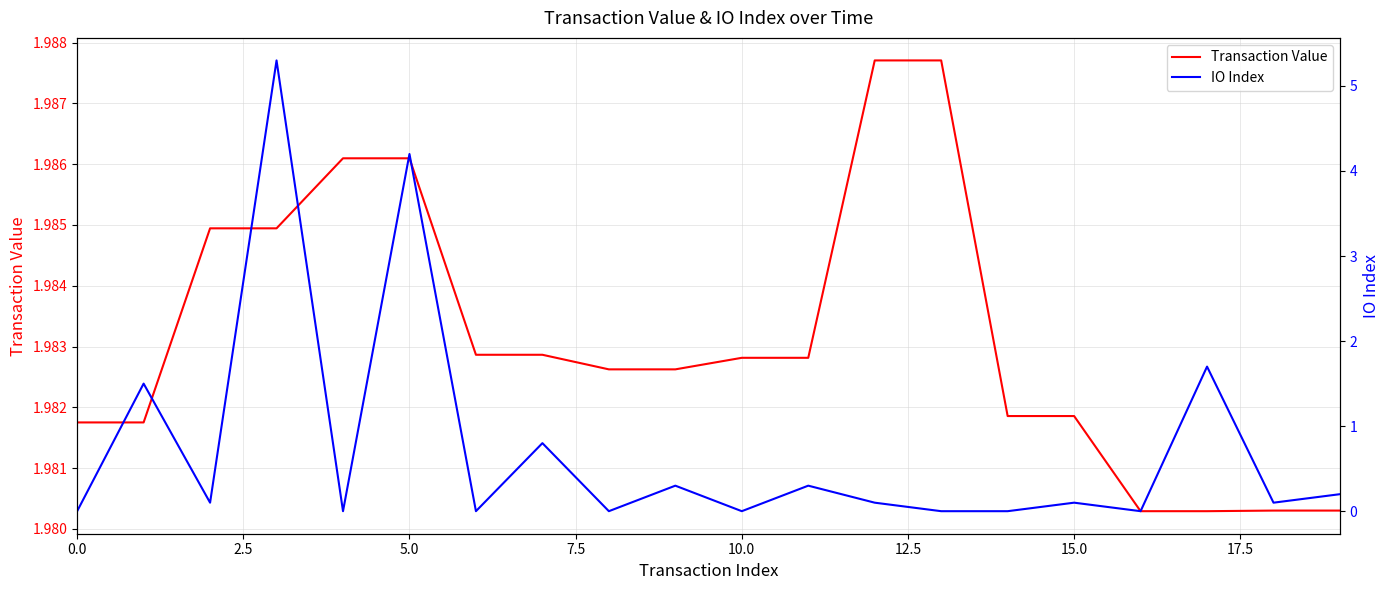

True or false: Transaction Value and IO Index cross at least once.

True